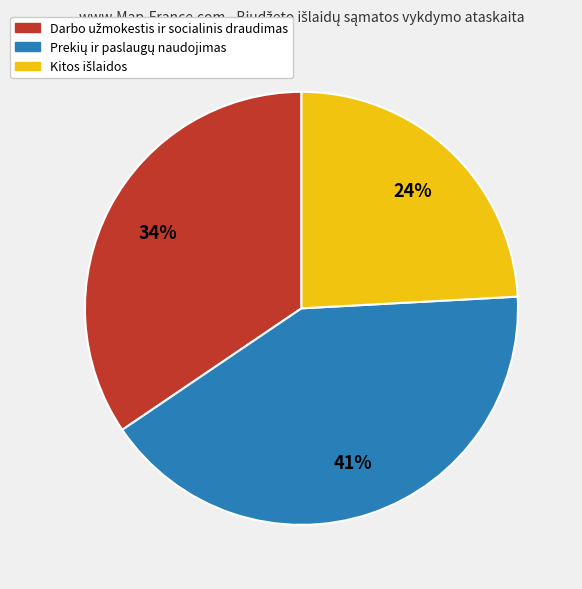

To the nearest percent, what is the difference between the largest and smallest slice percentages?

17%